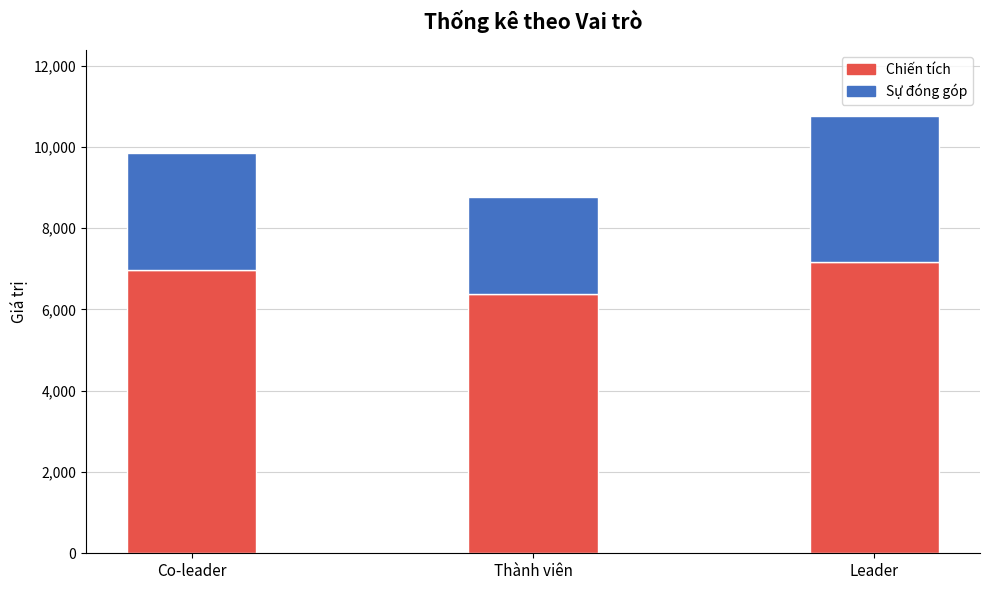

What is the sum of all Chiến tích values?

20531.3